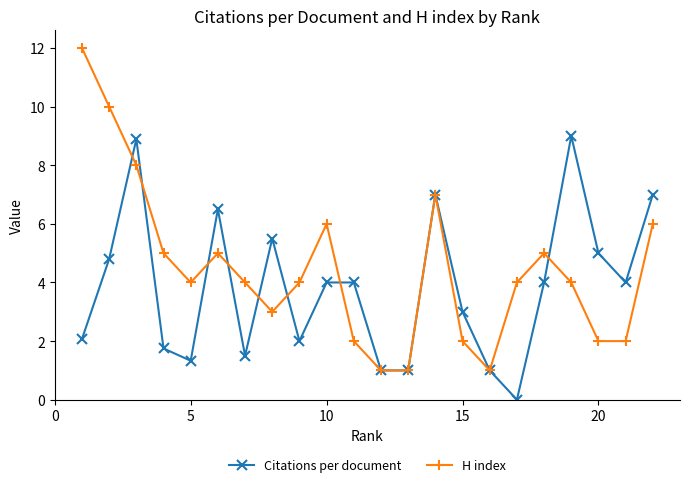

What is the highest value of the H index series?

12.0